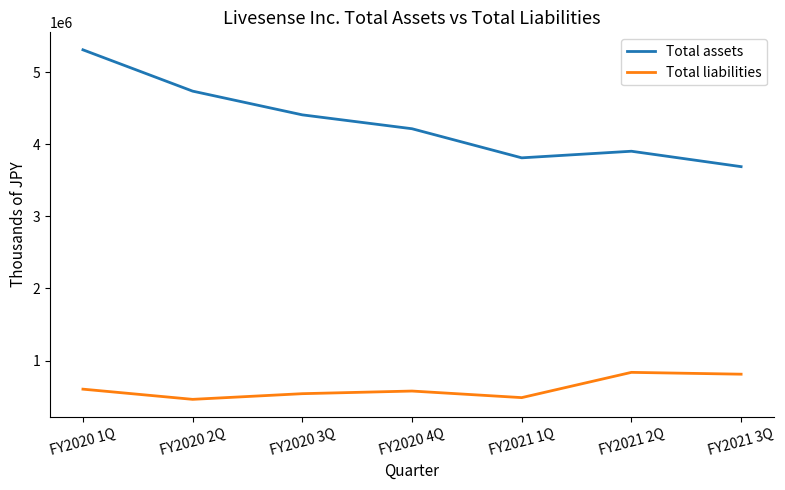

True or false: Total assets and Total liabilities cross at least once.

False